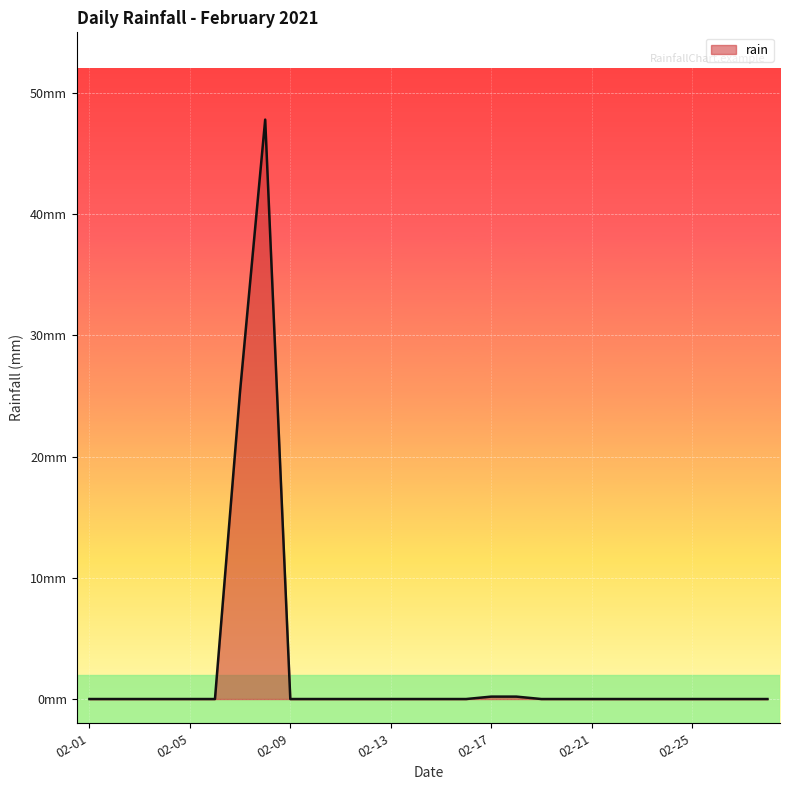

Does the chart display data point markers on the line(s)?

No